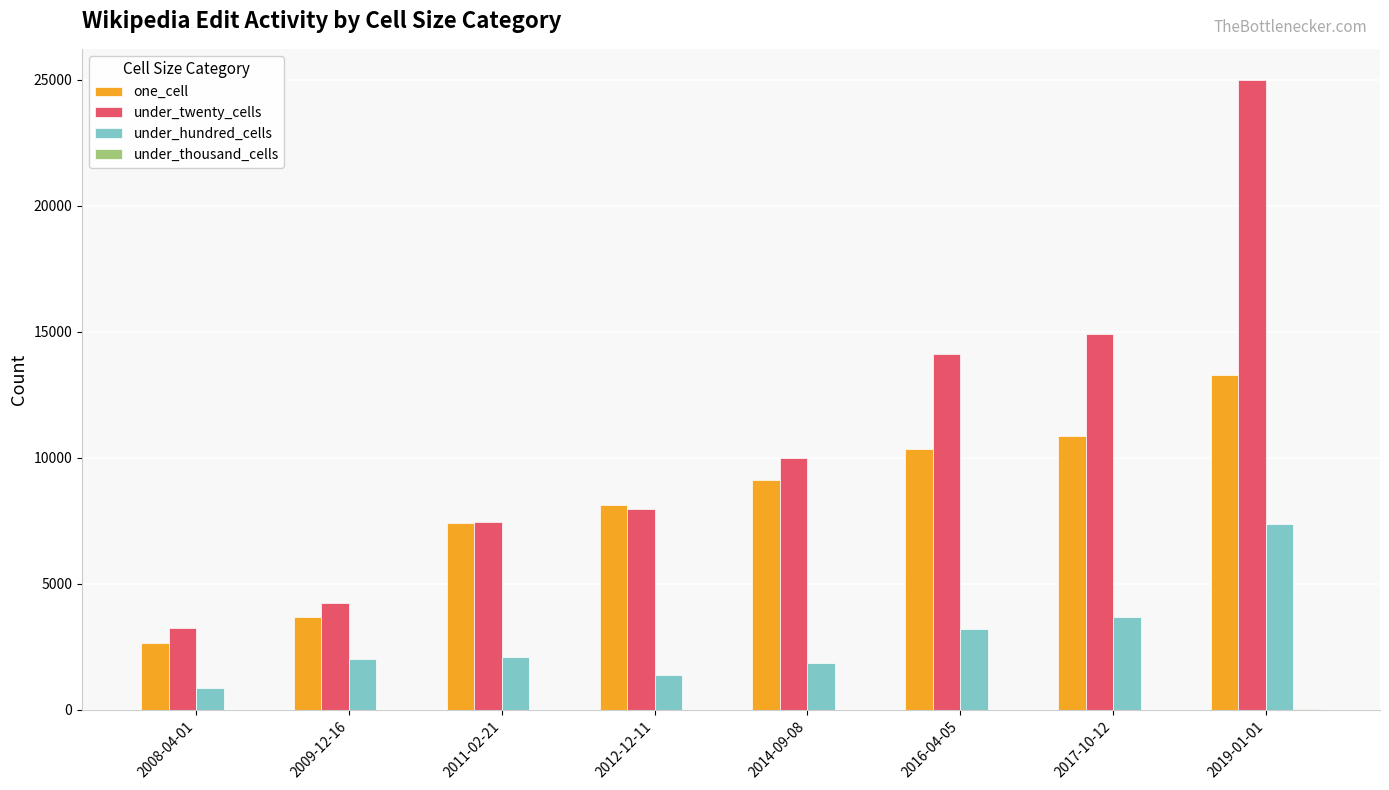

Count the number of categories in the chart.

8